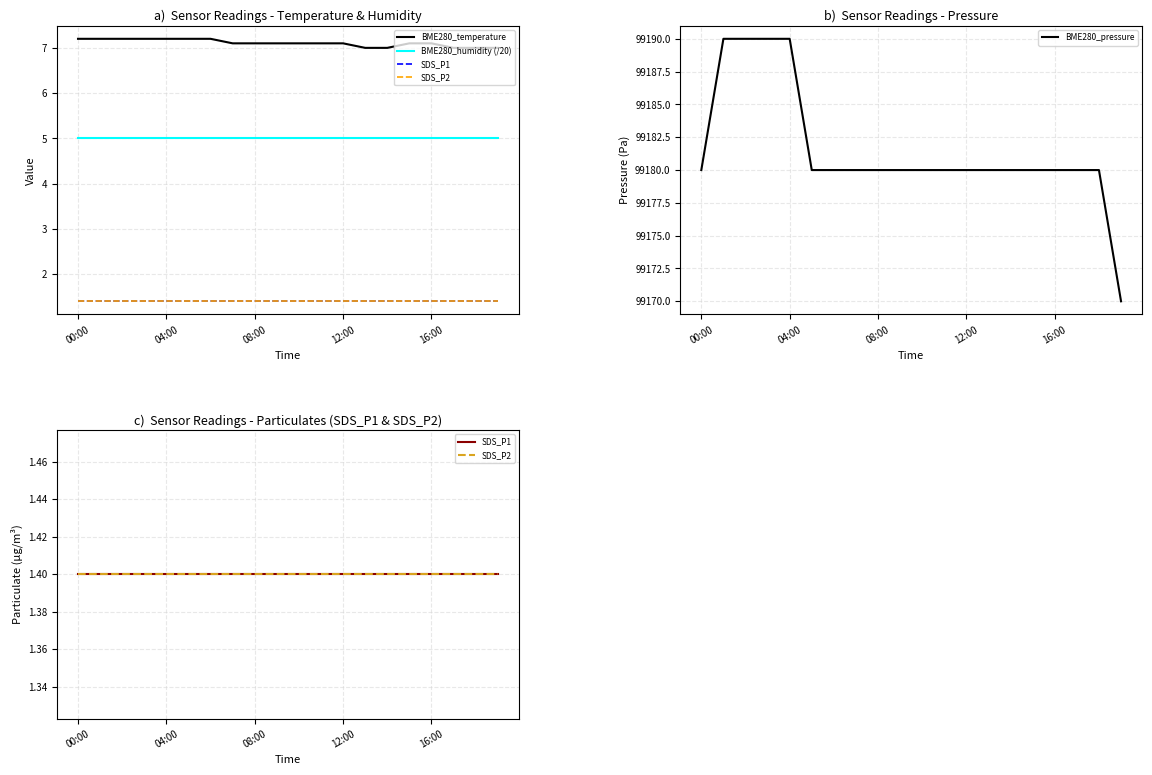

True or false: SDS_P1 and BME280_humidity (/20) intersect in this chart.

False